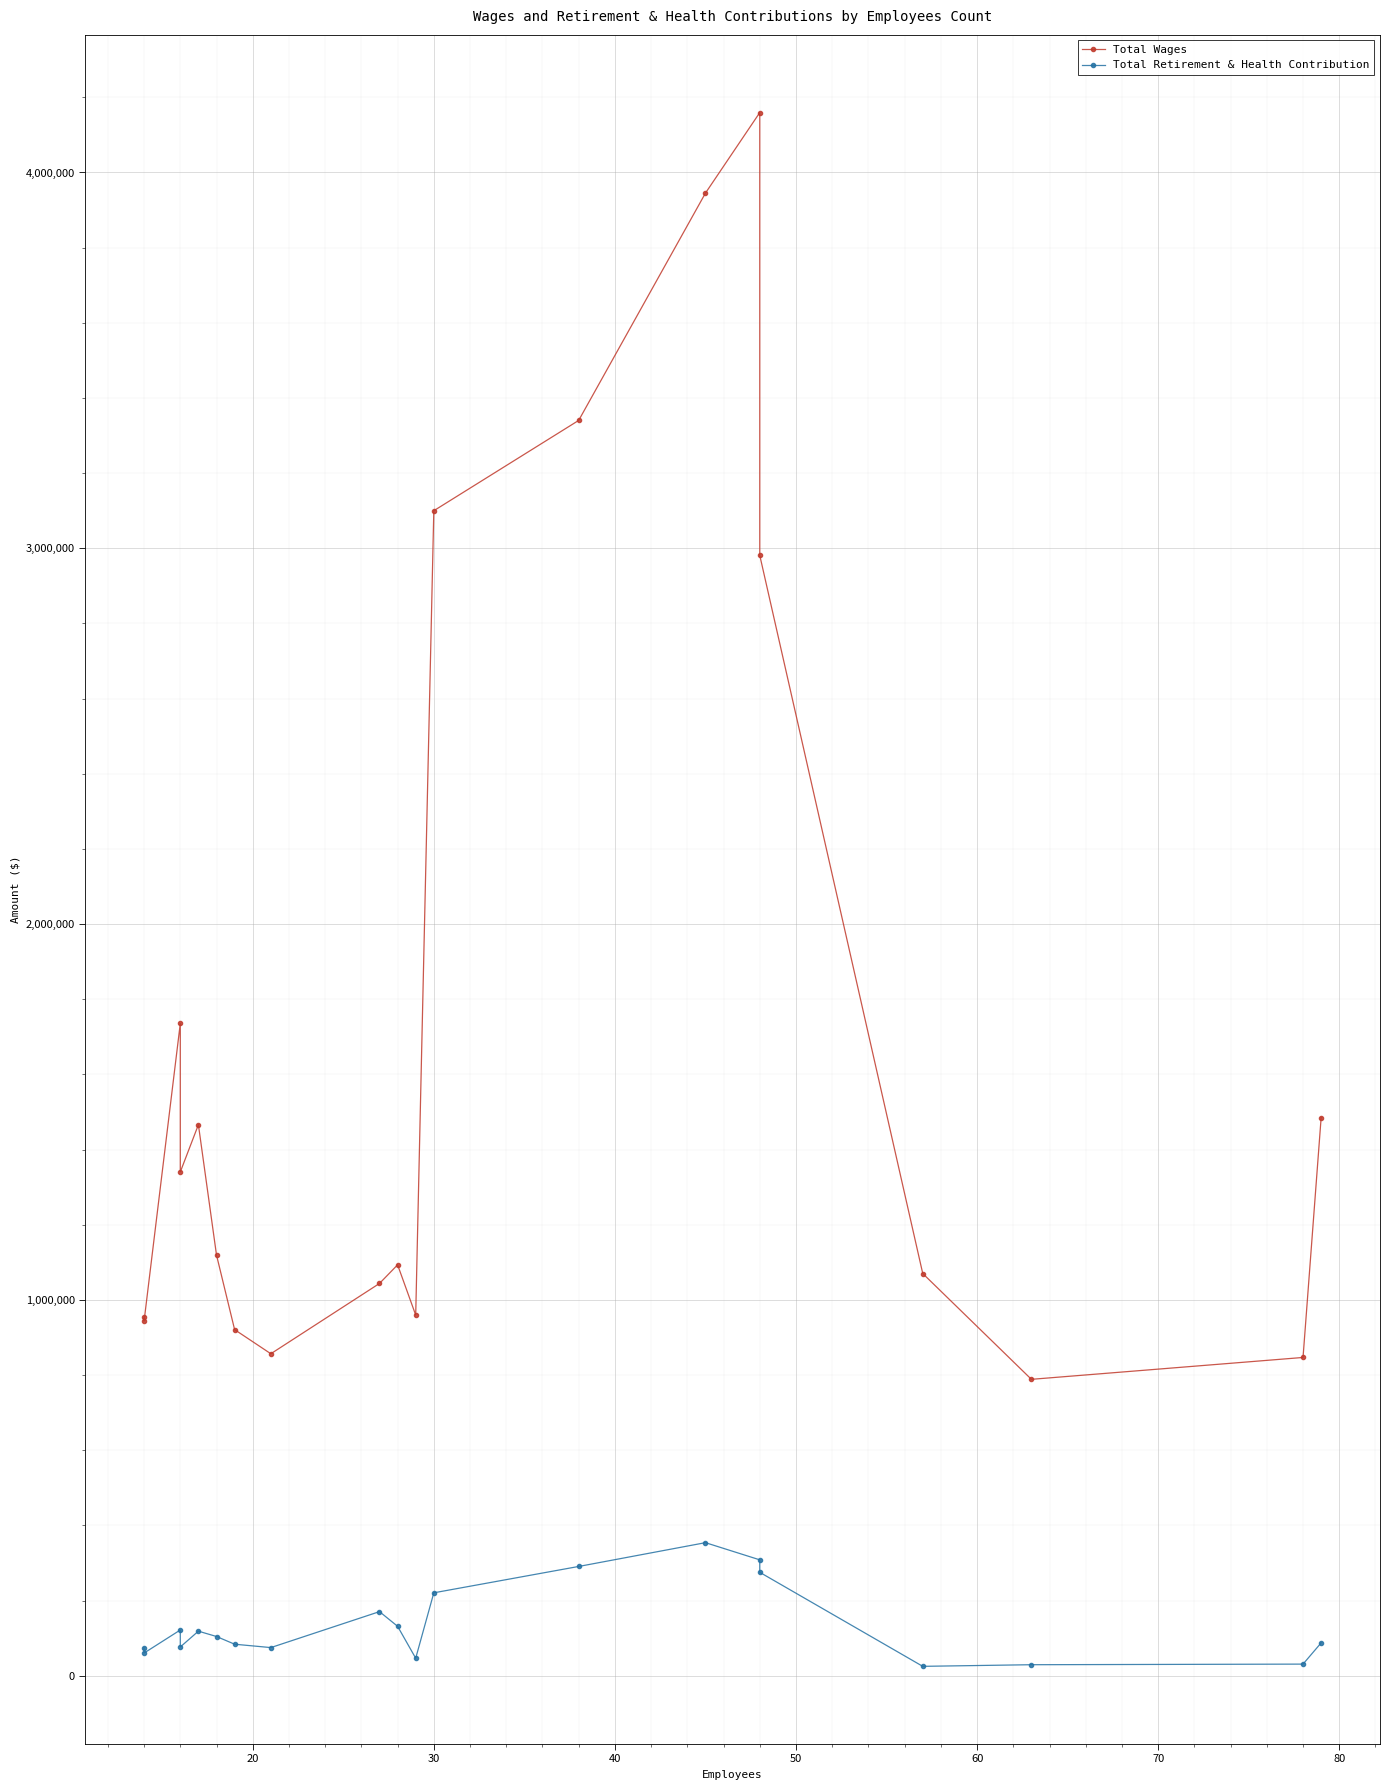

How many lines are shown in the chart?

2